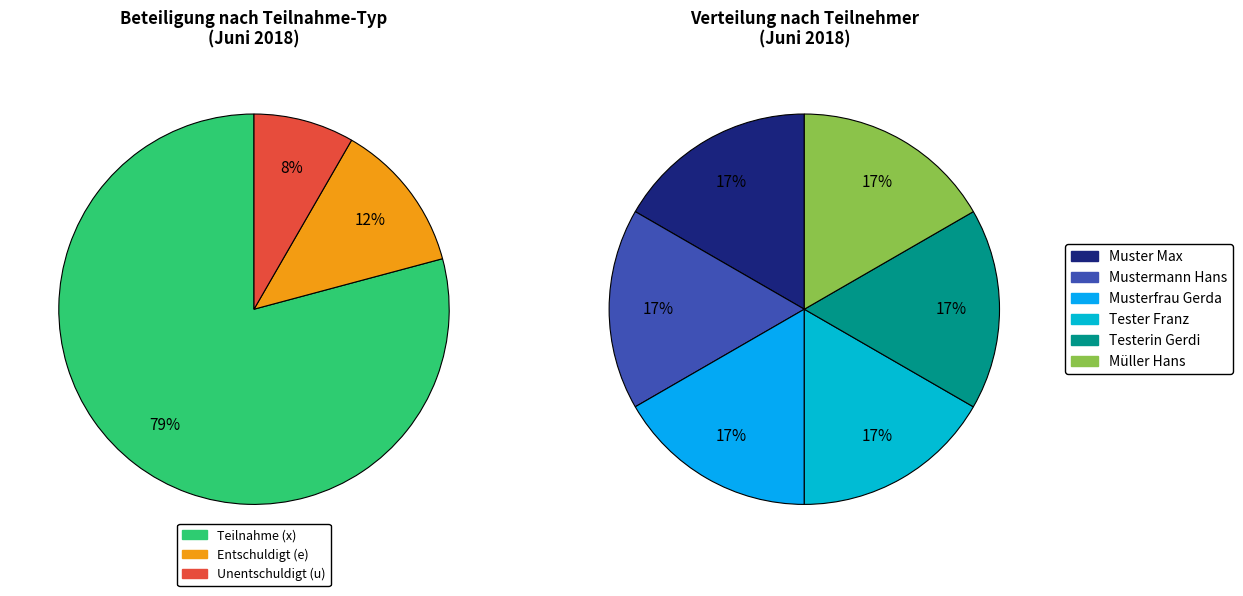

What is the spread (max minus min) of values at Tester Franz?

1